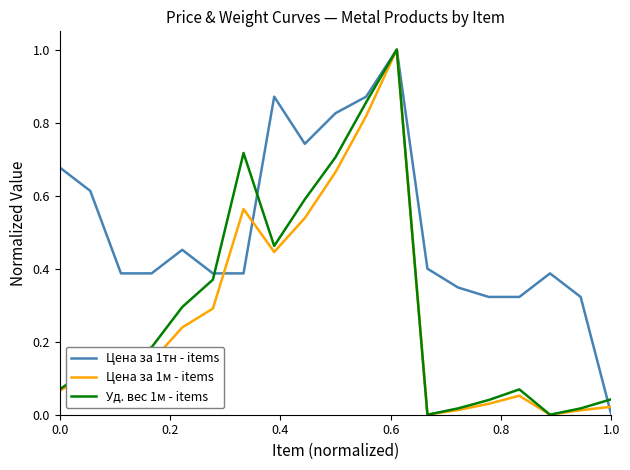

Is this an area chart (filled region under the line)?

No